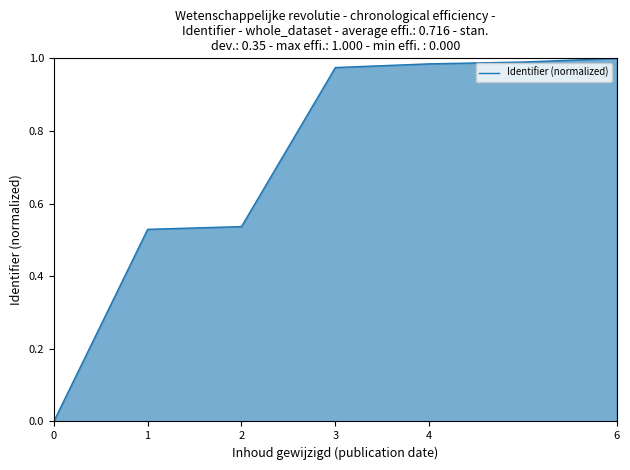

What is the average value?

0.7